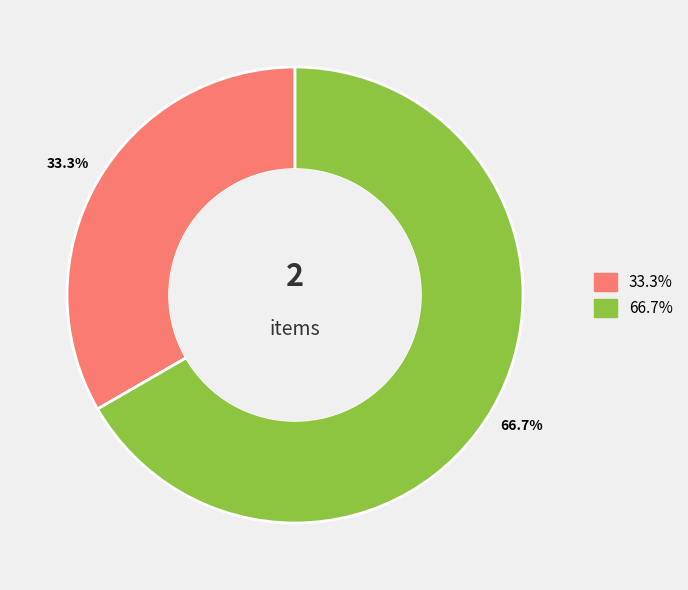

The EwSXGIX6ats%3D slice represents 52% of the pie. True or false?

False